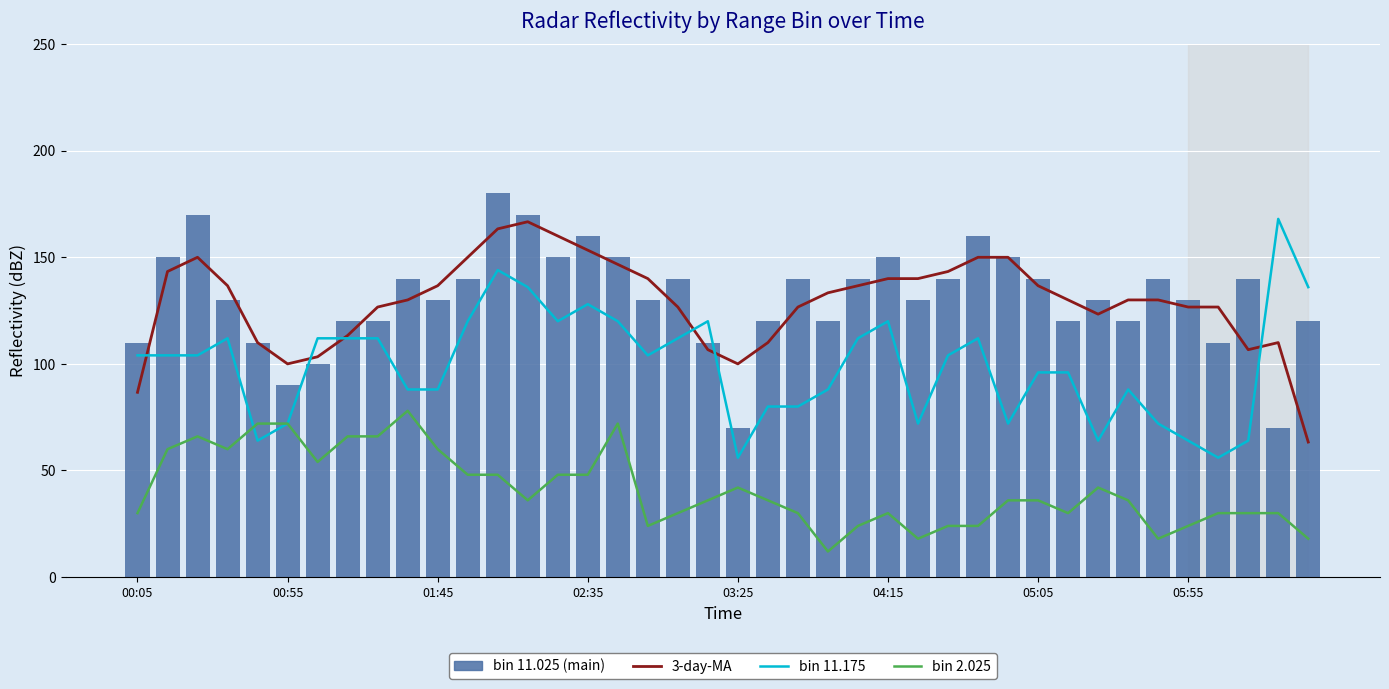

What is the value of the bin 11.175 bar at the 22nd from the left?

80.0